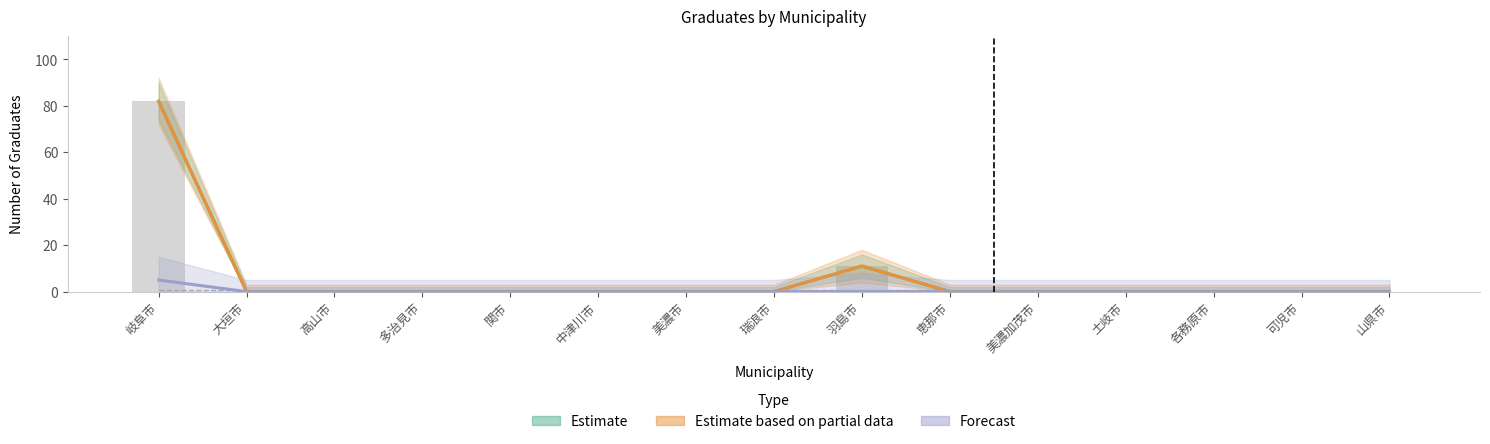

At how many categories does at least one series exceed 61?

1